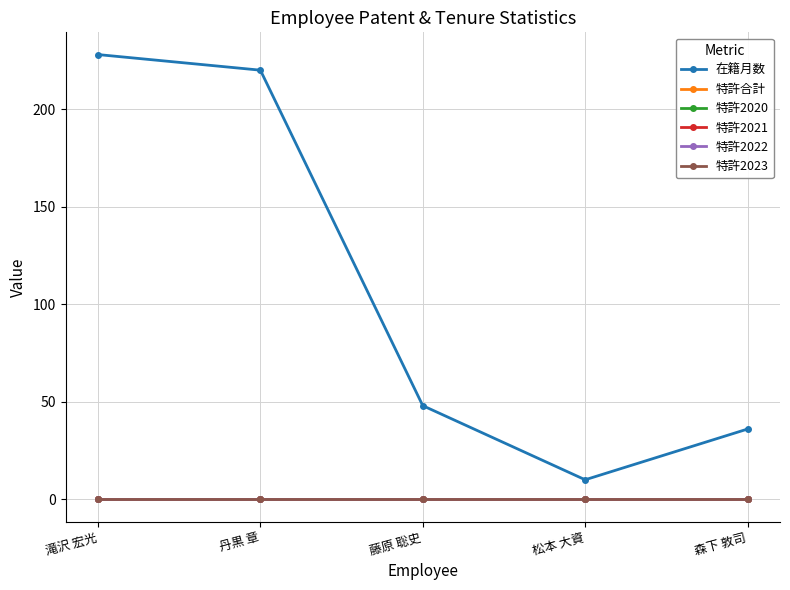

True or false: 特許2023 and 在籍月数 cross at least once.

False